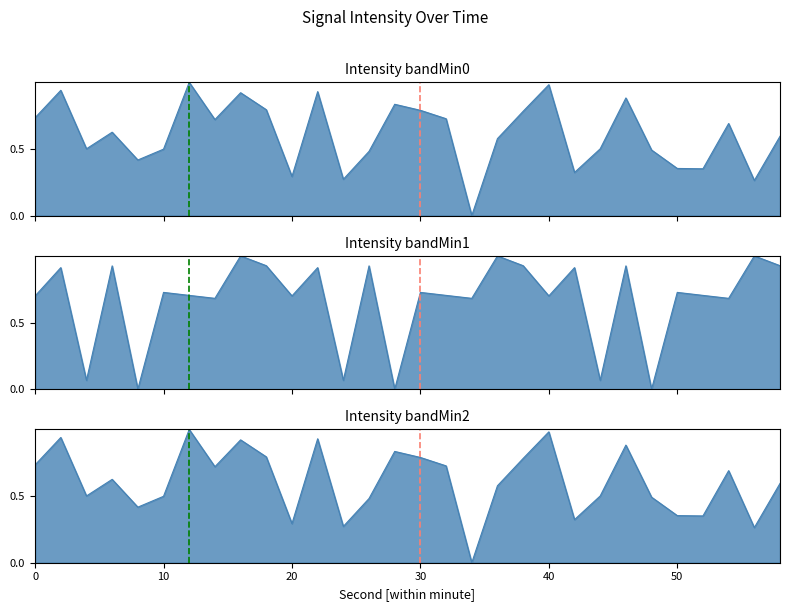

Reading left to right, transcribe all the data shown in this chart.

Minute 0: 0.7	0.9	0.5	0.6	0.4	0.5	1.0	0.7	0.9	0.8	0.3	0.9	0.3	0.5	0.8	0.8	0.7	0.0	0.6	0.8	1.0	0.3	0.5	0.9	0.5	0.4	0.4	0.7	0.3	0.6
Minute 1: 0.7	0.9	0.1	0.9	0.0	0.7	0.7	0.7	1.0	0.9	0.7	0.9	0.1	0.9	0.0	0.7	0.7	0.7	1.0	0.9	0.7	0.9	0.1	0.9	0.0	0.7	0.7	0.7	1.0	0.9
Minute 2: 0.7	0.9	0.5	0.6	0.4	0.5	1.0	0.7	0.9	0.8	0.3	0.9	0.3	0.5	0.8	0.8	0.7	0.0	0.6	0.8	1.0	0.3	0.5	0.9	0.5	0.4	0.4	0.7	0.3	0.6